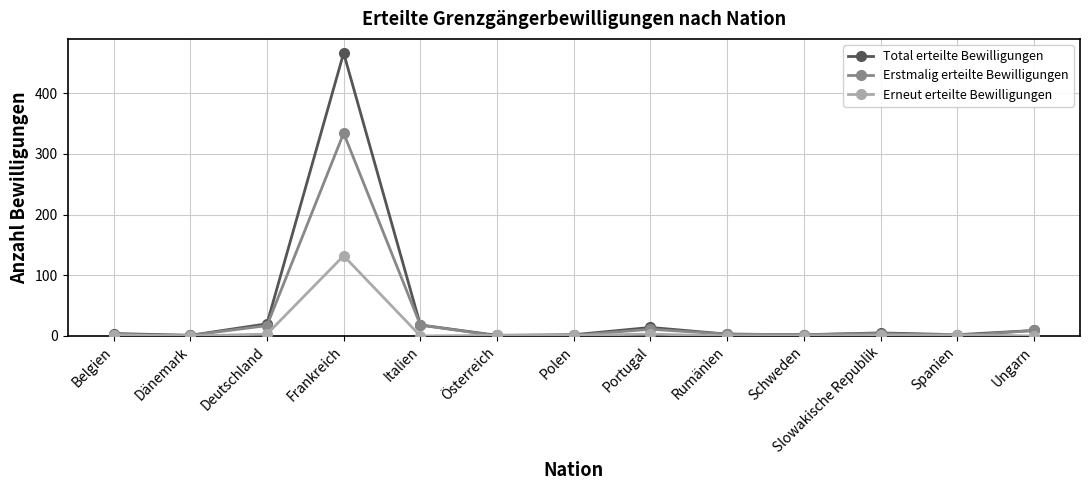

Which category has the highest value in the Total erteilte Bewilligungen series?

Frankreich